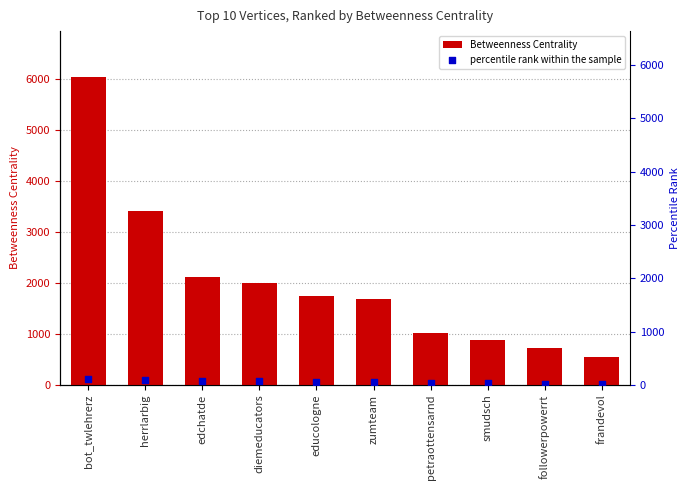

Is the value of percentile rank within the sample at followerpowerrt greater than the value of Betweenness Centrality at zumteam?

No